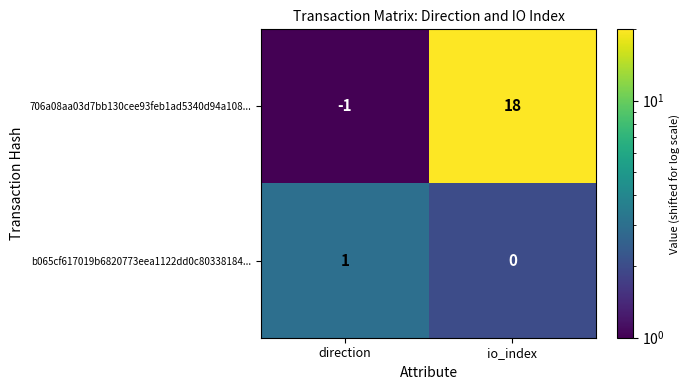

Reading left to right, what are all the values shown in this chart?

706a08aa03d7bb130cee93feb1ad5340d94a108...: -1	18
b065cf617019b6820773eea1122dd0c80338184...: 1	0